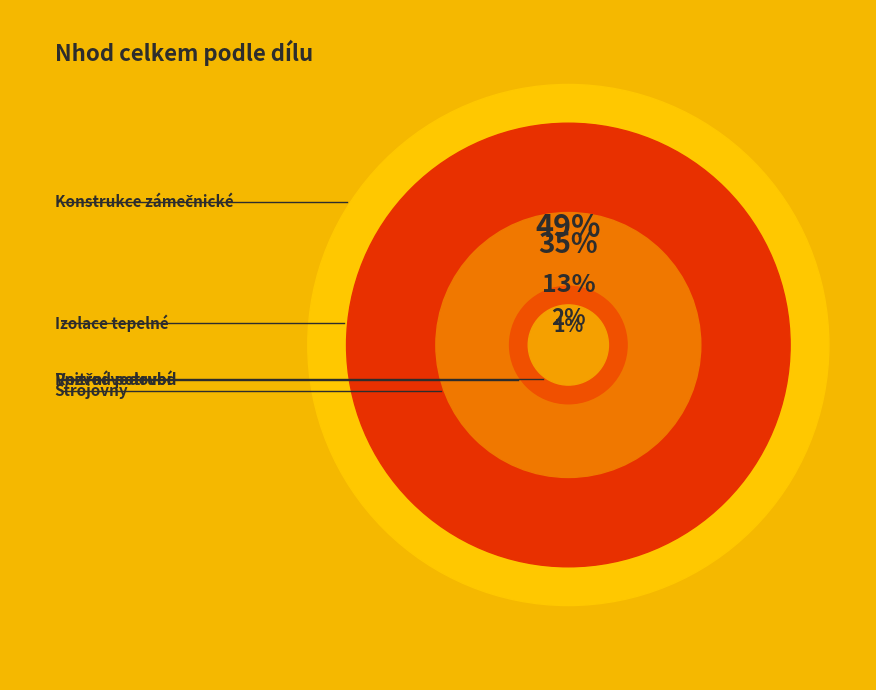

What is the largest slice in the pie chart?

Konstrukce zámečnické